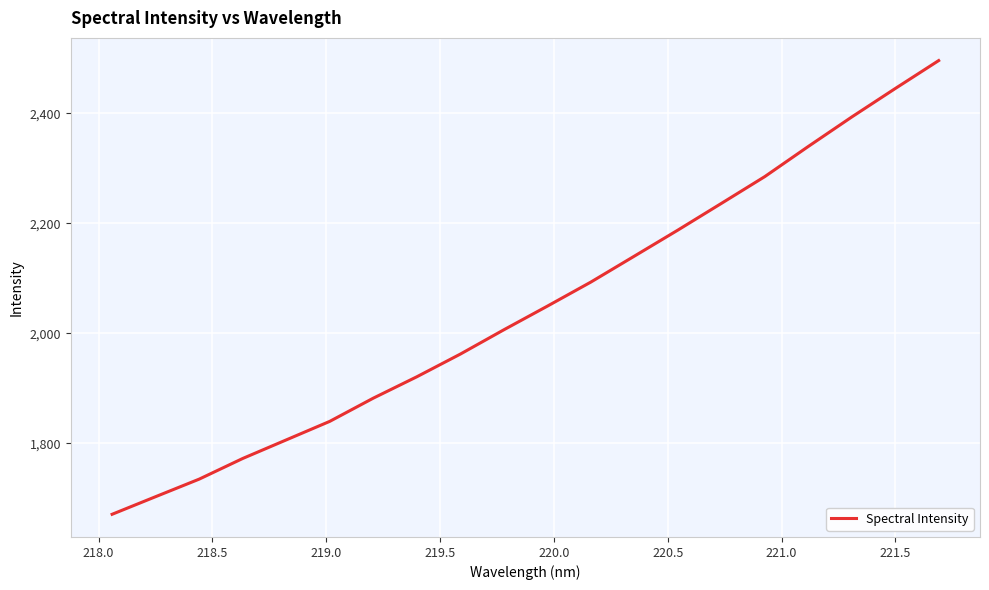

What is the average value?

2048.5